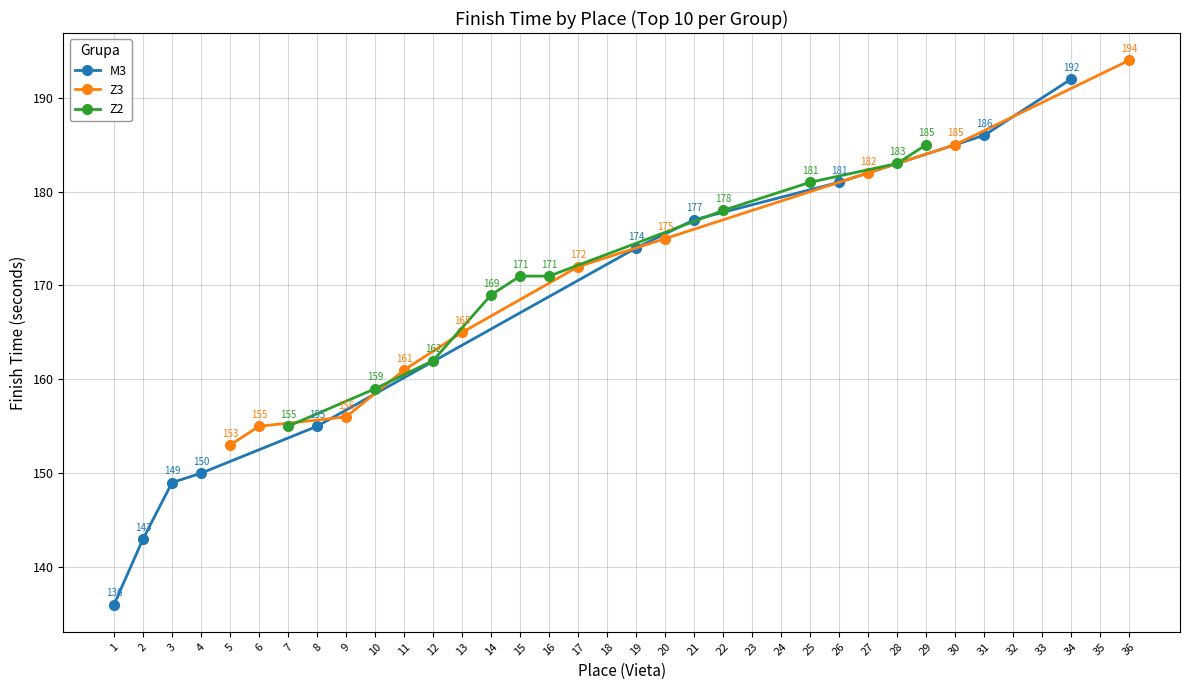

Which category has the highest value in the M3 series?

34